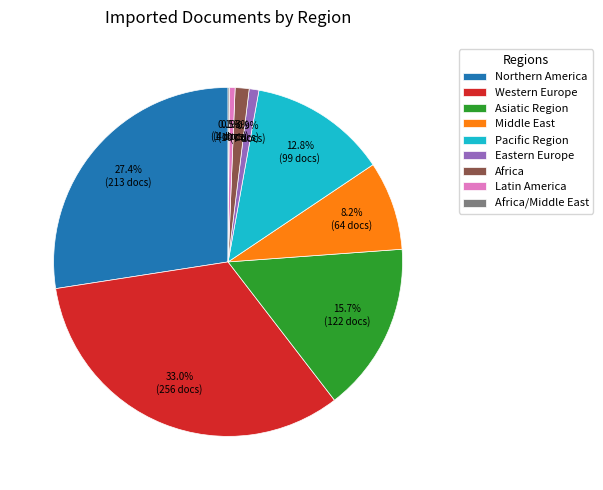

To the nearest percent, what is the difference between the largest and smallest slice percentages?

33%